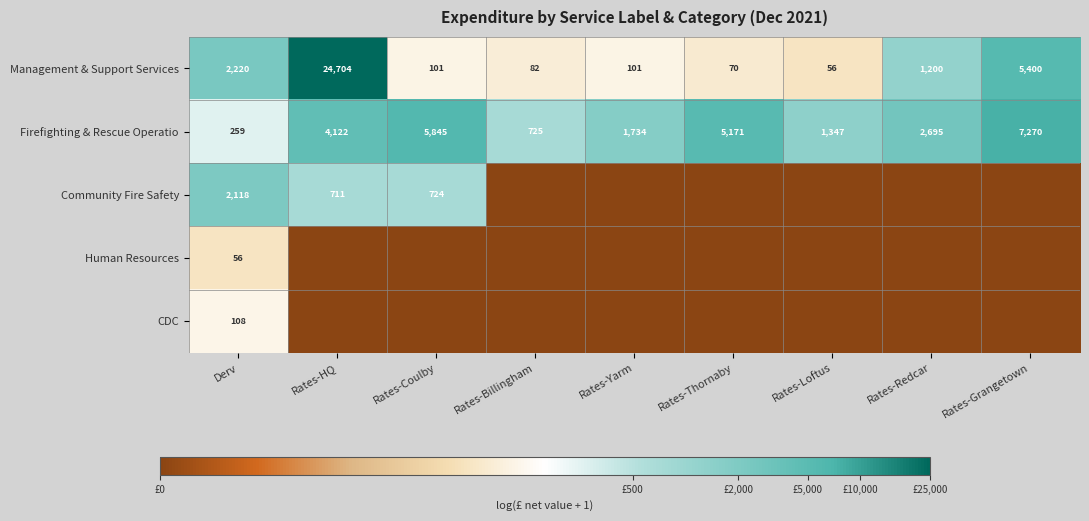

Is the value of Firefighting & Rescue Operatio at Rates-Coulby greater than the value of Management & Support Services at Rates-Grangetown?

Yes